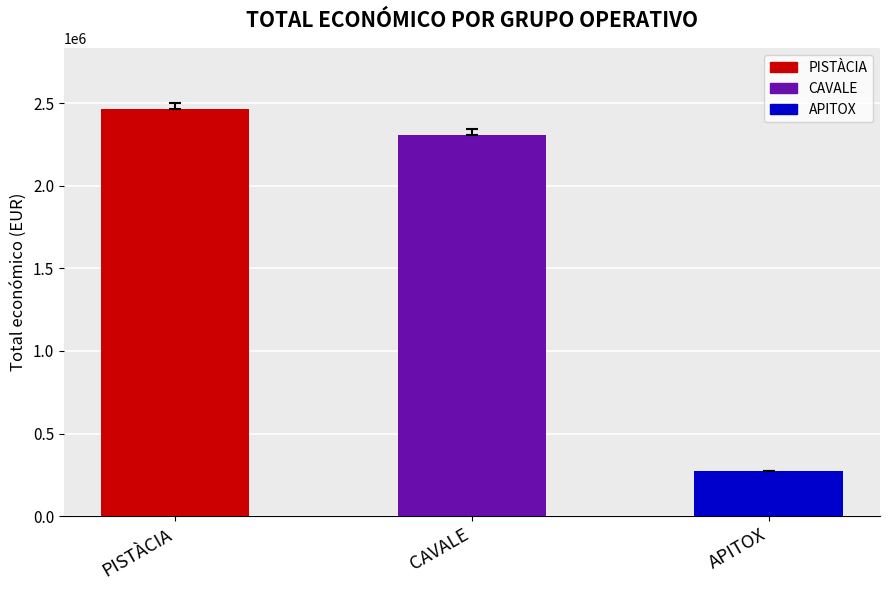

List the labels in order of value, largest first.

PISTÀCIA, CAVALE, APITOX